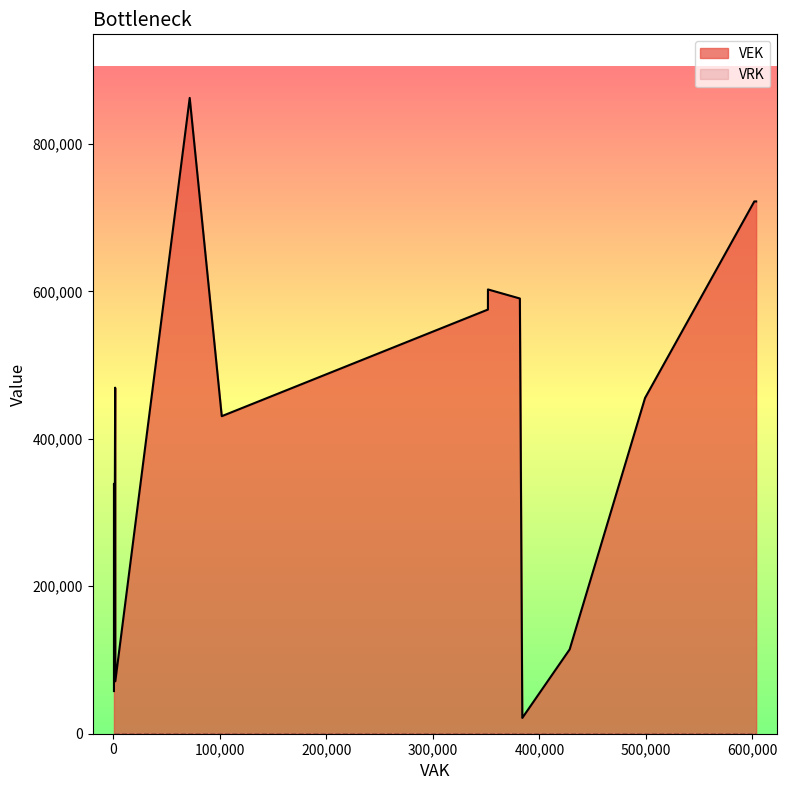

The VEK series shows 722015 at 601740. True or false?

True